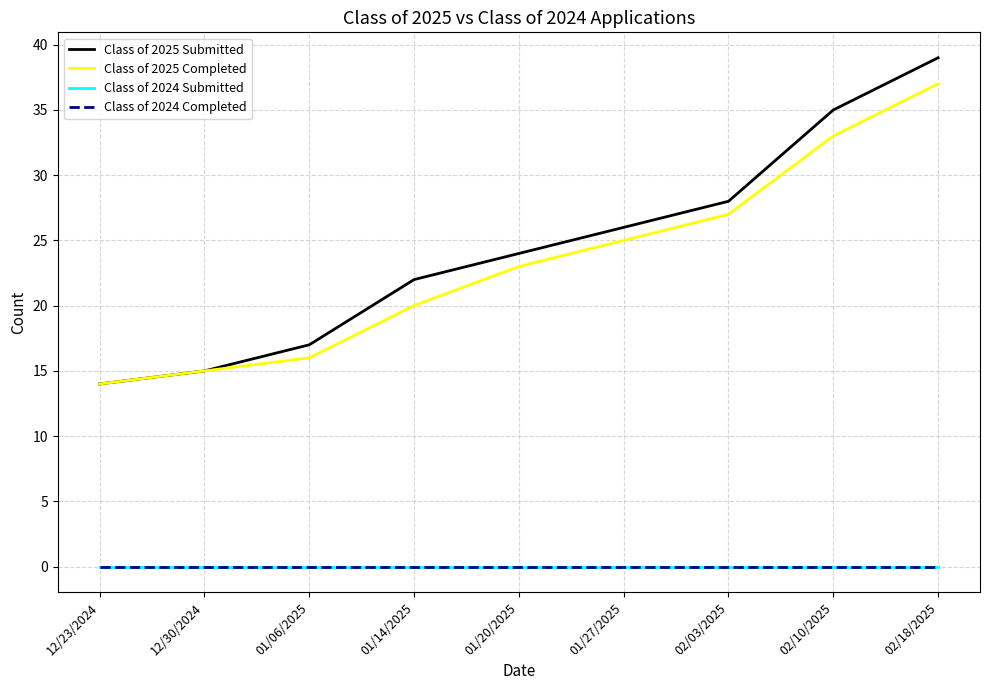

Reading right to left, what are all the values shown in this chart?

Class of 2025 Submitted: 02/18/2025=39	02/10/2025=35	02/03/2025=28	01/27/2025=26	01/20/2025=24	01/14/2025=22	01/06/2025=17	12/30/2024=15	12/23/2024=14
Class of 2025 Completed: 02/18/2025=37	02/10/2025=33	02/03/2025=27	01/27/2025=25	01/20/2025=23	01/14/2025=20	01/06/2025=16	12/30/2024=15	12/23/2024=14
Class of 2024 Submitted: 02/18/2025=0	02/10/2025=0	02/03/2025=0	01/27/2025=0	01/20/2025=0	01/14/2025=0	01/06/2025=0	12/30/2024=0	12/23/2024=0
Class of 2024 Completed: 02/18/2025=0	02/10/2025=0	02/03/2025=0	01/27/2025=0	01/20/2025=0	01/14/2025=0	01/06/2025=0	12/30/2024=0	12/23/2024=0